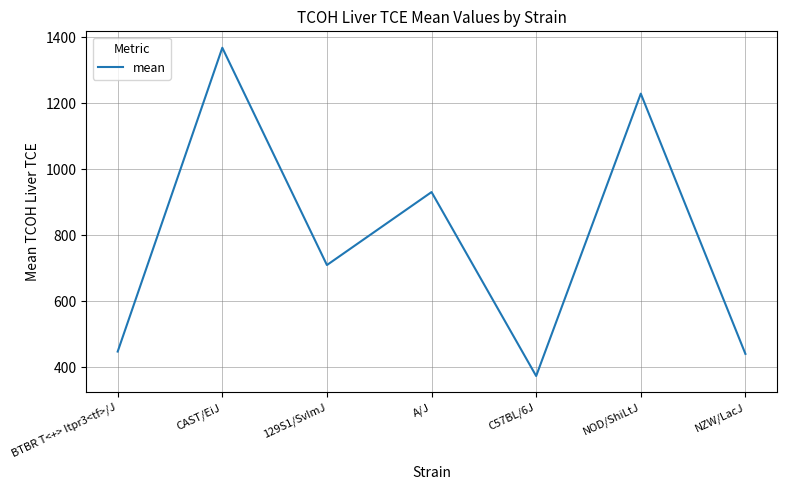

At which category does the data reach its first local peak?

CAST/EiJ